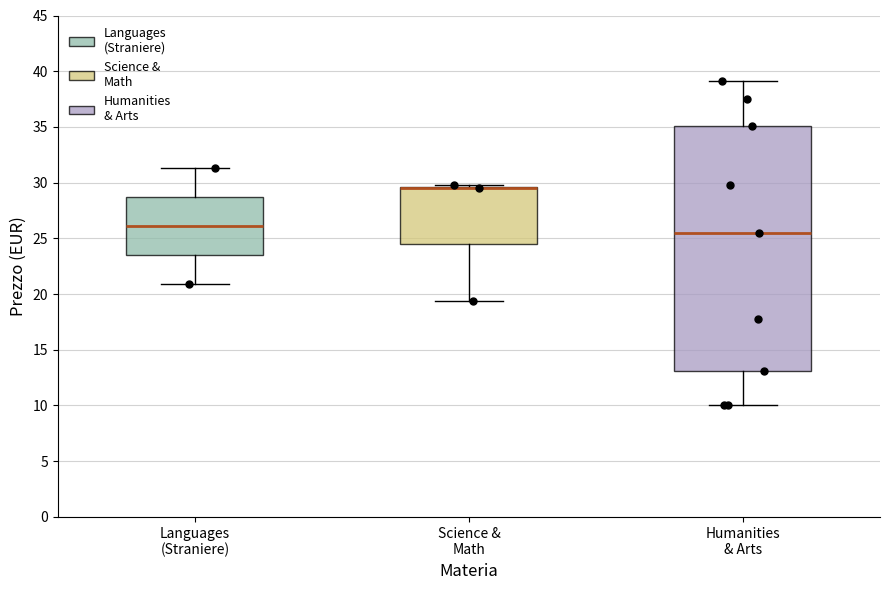

Comparing the boxes themselves (not the whiskers), which one is the tallest?

Humanities & Arts